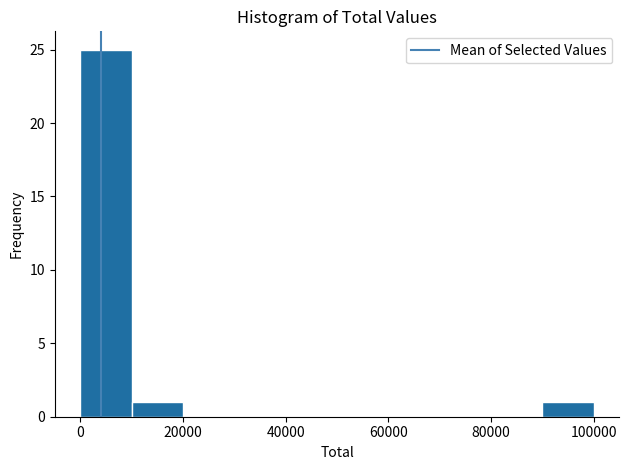

Which range on the x-axis has the tallest bar?

0 to 10000